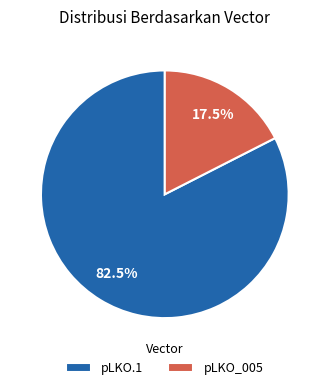

How much of the chart is everything except pLKO.1?

17.5%